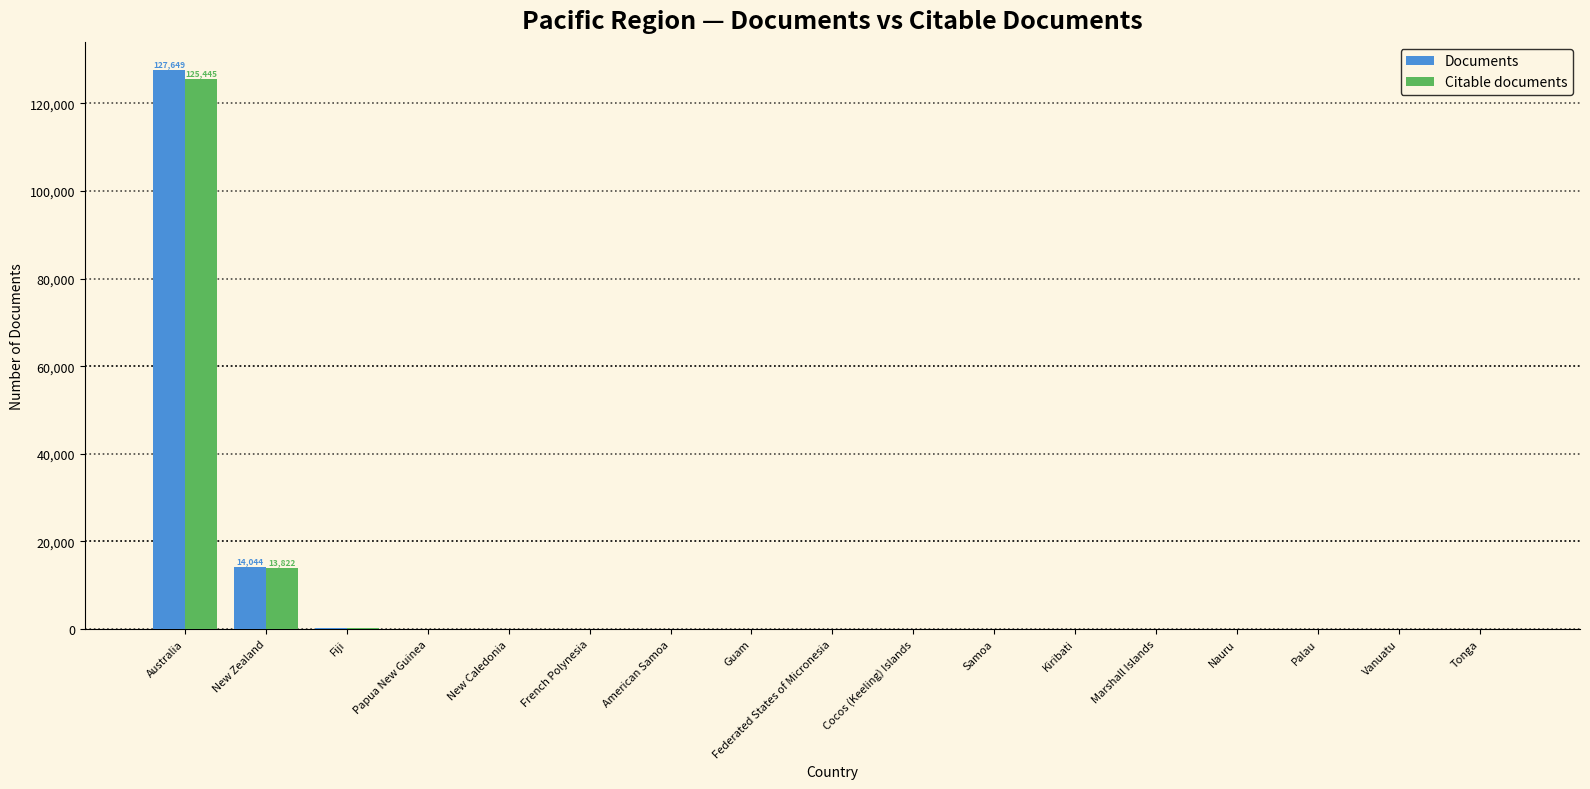

What is the sum of all Citable documents values?

139617